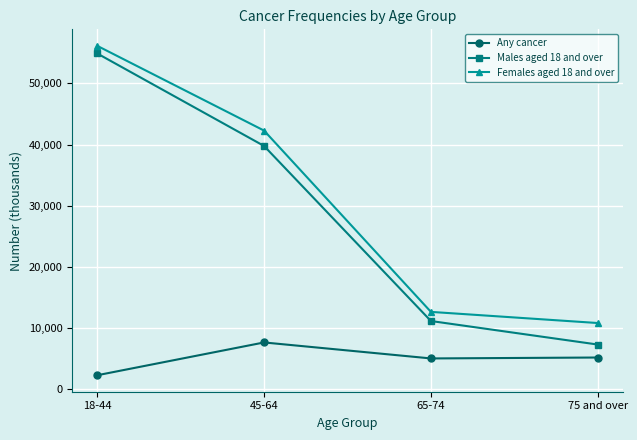

What is the value of the Males aged 18 and over point at the 4th from the left?

7285